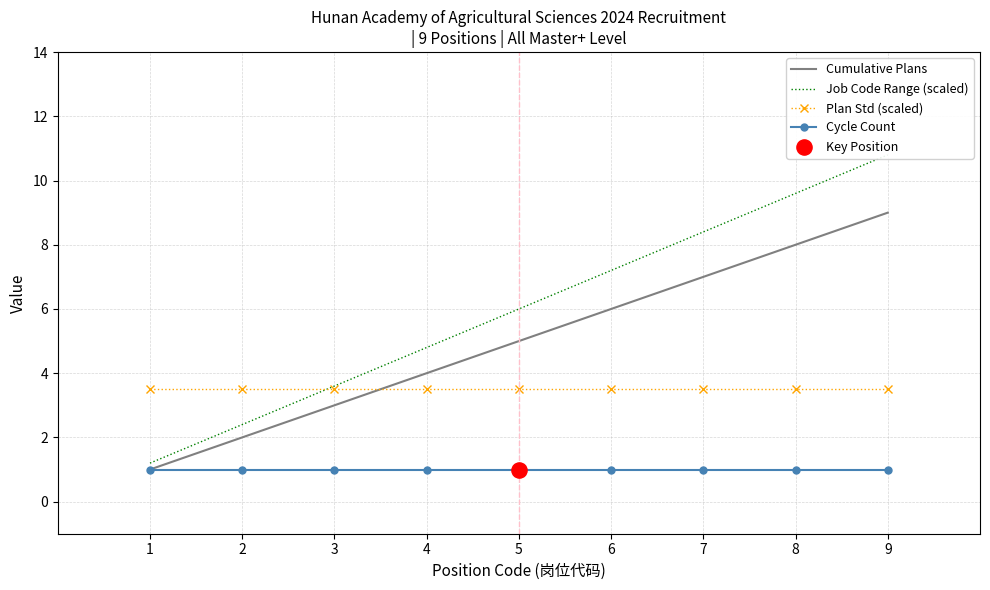

Which series contains the highest Y value?

Job Code Range (scaled)